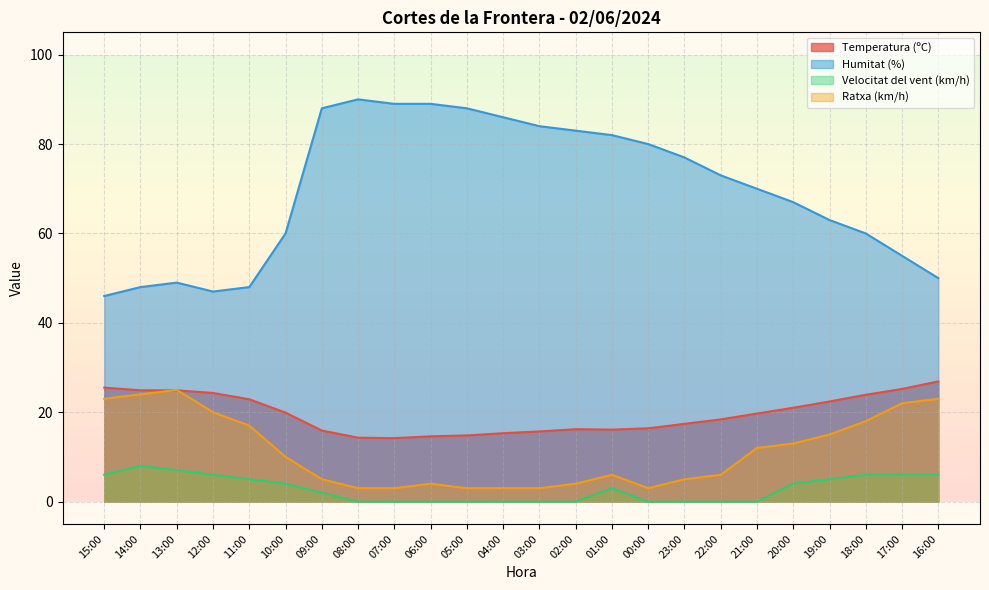

How many interior local valleys does the Ratxa (km/h) series have?

1